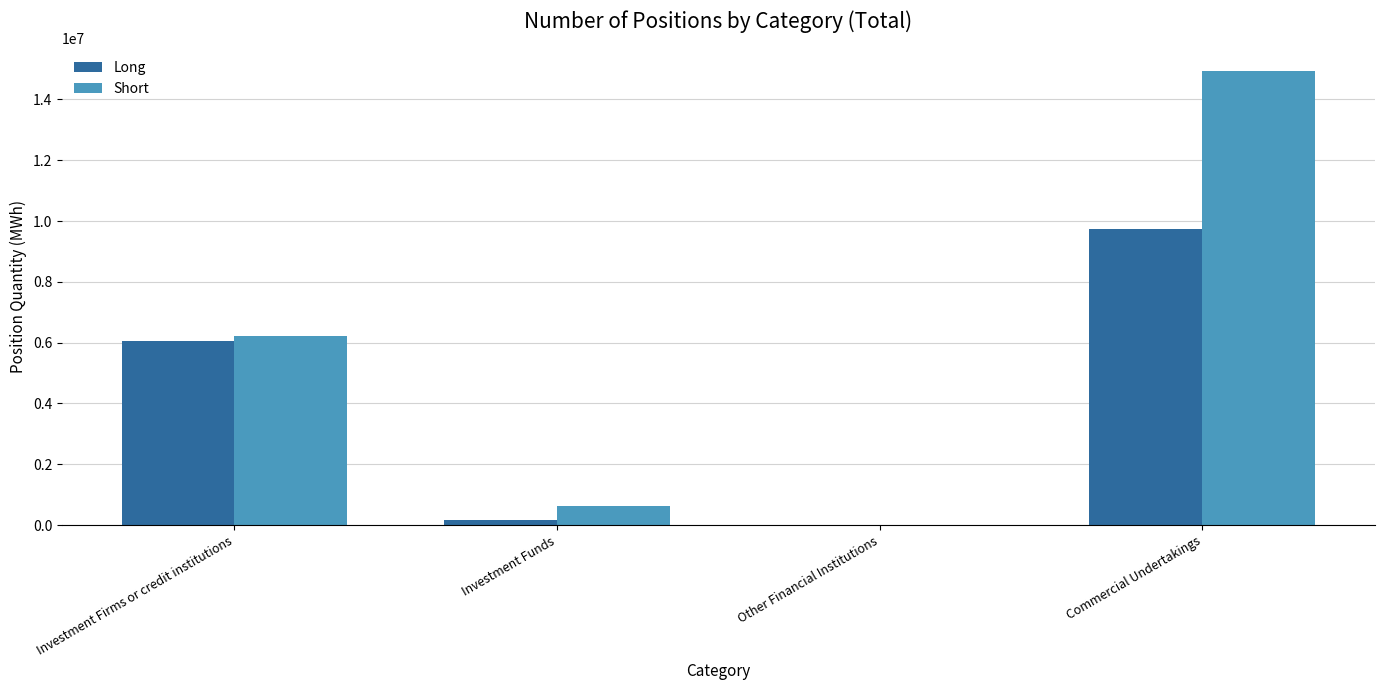

How many categories are shown in the chart?

4